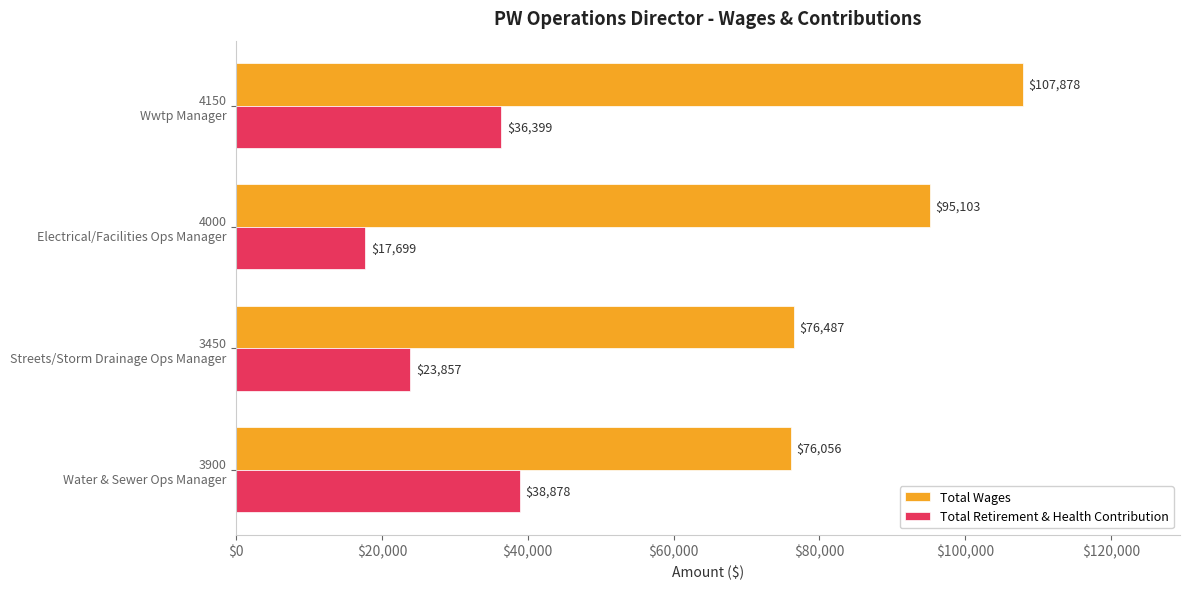

What is the average value of the Total Retirement & Health Contribution series?

29208